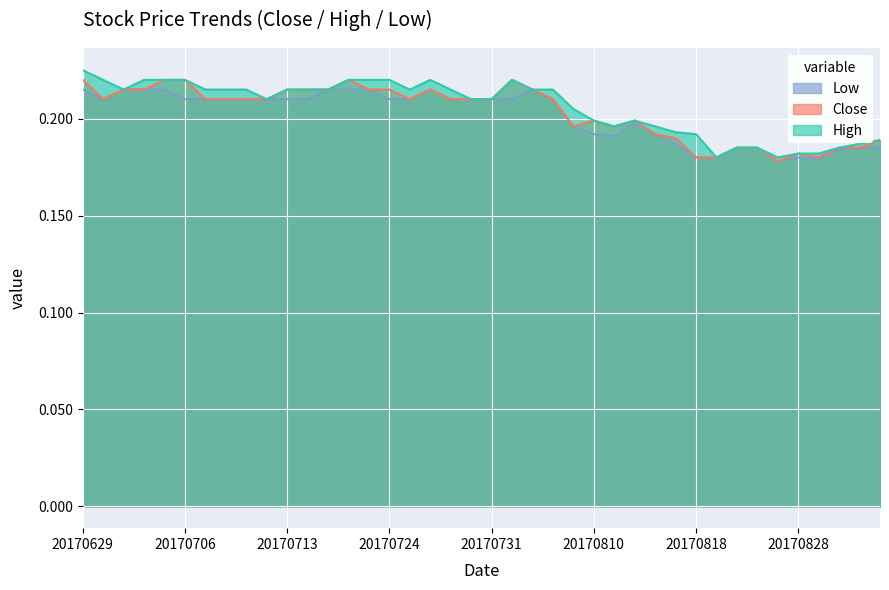

At 20170829, list the series in order from largest to smallest.

High, Close, Low